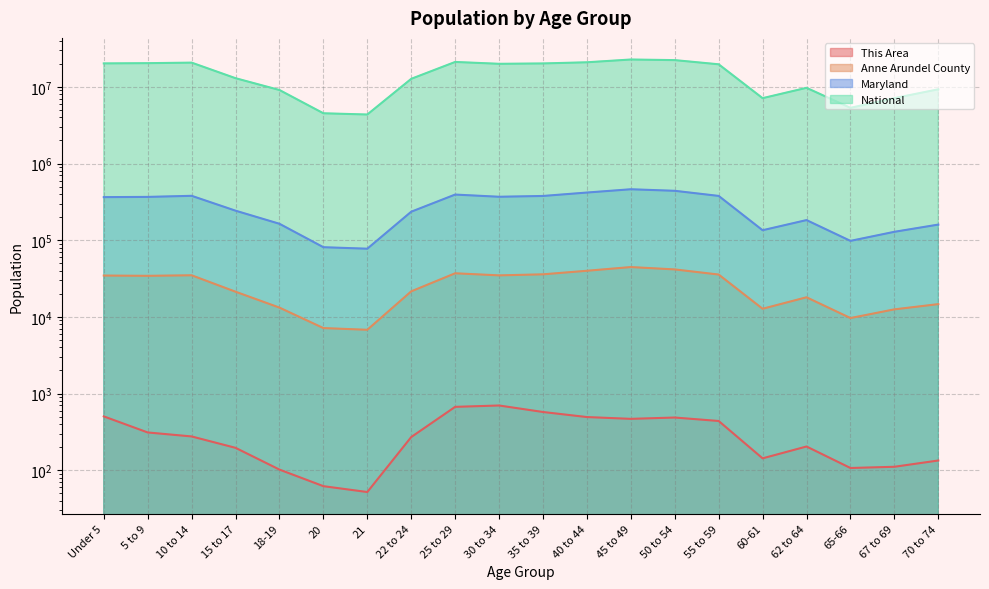

Reading right to left, list all the values displayed in this chart.

This Area: 134	111	107	204	143	439	487	468	494	575	699	671	271	52	62	102	196	276	311	504
Anne Arundel County: 14664	12532	9657	18013	12764	35653	41579	44640	39926	35886	34778	37023	21528	6787	7147	13207	21289	34871	34315	34586
Maryland: 159761	128618	97978	182900	134879	377989	440619	461585	418163	377409	368494	393548	235220	77465	81013	163662	242579	379029	366868	364488
National: 9278166	7115361	5319902	9704197	7113727	19664805	22298125	22708591	20890964	20179642	19962099	21101849	12712576	4354294	4519129	9086089	12954254	20677194	20348657	20201362